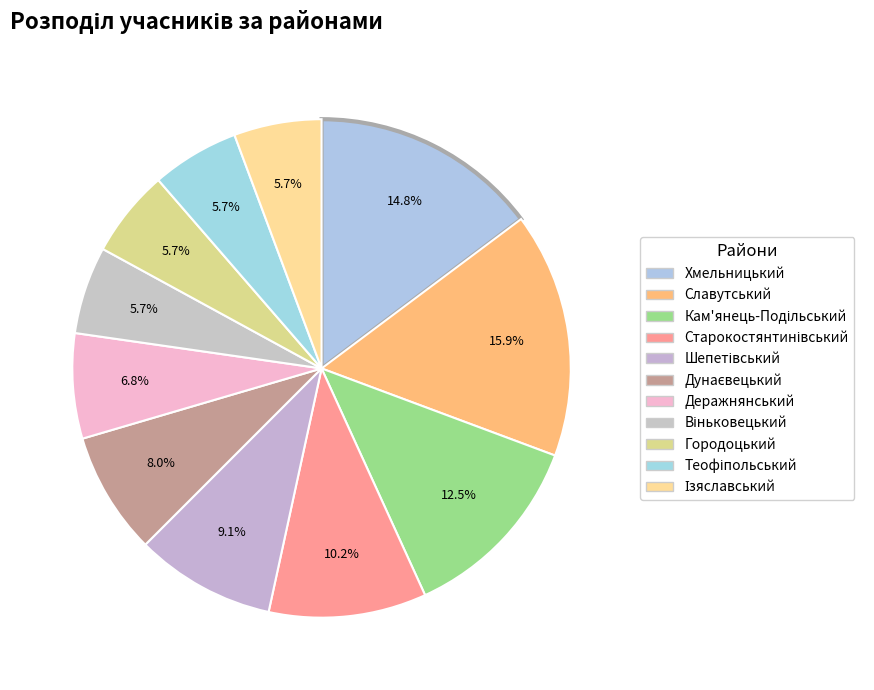

What is the smallest slice in the pie chart?

Віньковецький